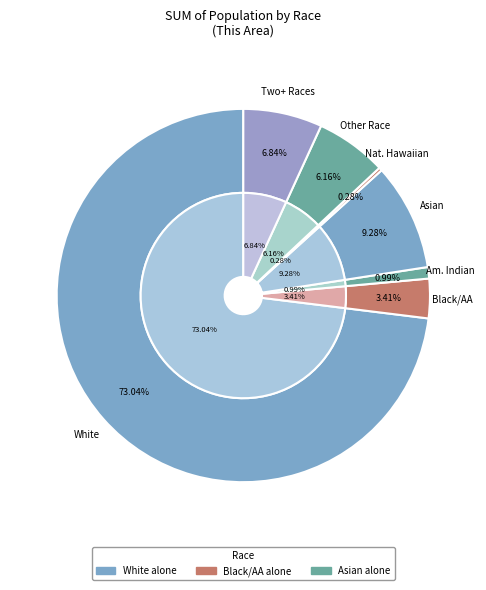

Is it true that Asian alone is 20% of the pie?

False